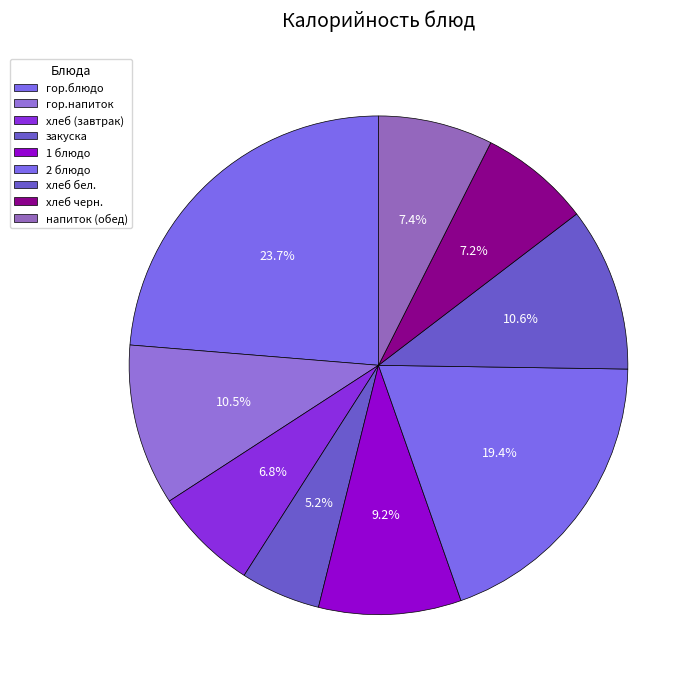

Is the sum of закуска and хлеб (завтрак) greater than half?

No